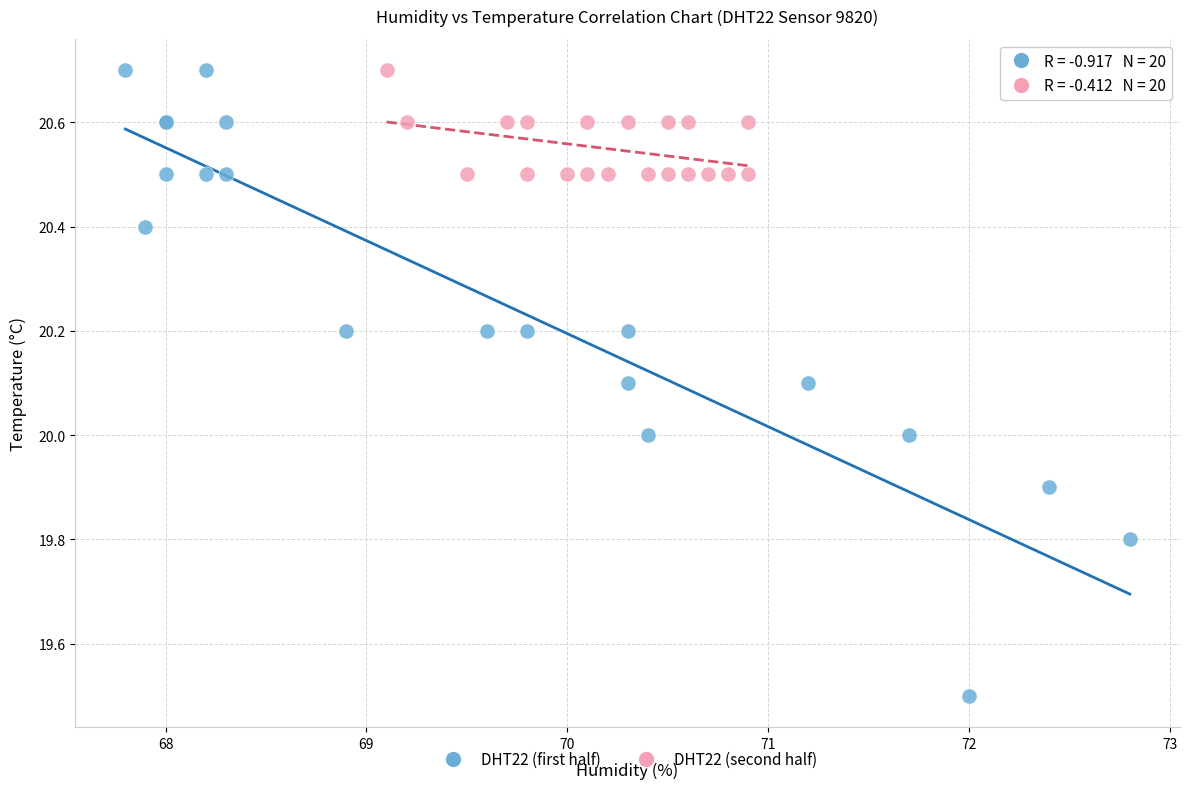

Which series has the largest Y range (max minus min)?

DHT22 (first half)